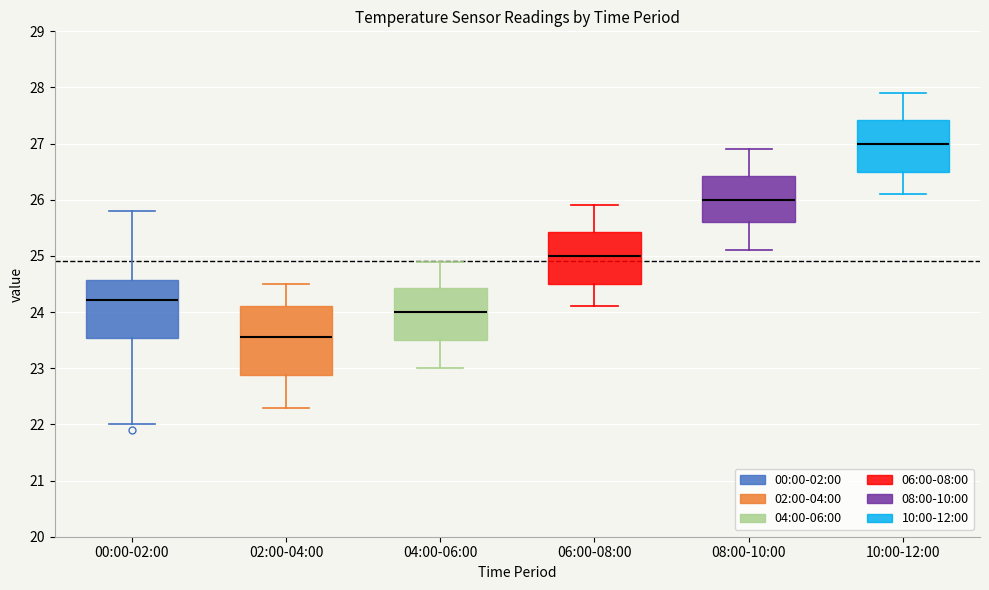

Reading left to right, read every box against the y-axis: the position of its median line, the range the box covers, and the ends of its whiskers. The values are not printed on the chart, so give them approximately, as read against the axis.

00:00-02:00: median 24.2, box 23.5 to 24.6, whiskers 22.0 to 25.8
02:00-04:00: median 23.6, box 22.9 to 24.1, whiskers 22.3 to 24.5
04:00-06:00: median 24.0, box 23.5 to 24.4, whiskers 23.0 to 24.9
06:00-08:00: median 25.0, box 24.5 to 25.4, whiskers 24.1 to 25.9
08:00-10:00: median 26.0, box 25.6 to 26.4, whiskers 25.1 to 26.9
10:00-12:00: median 27.0, box 26.5 to 27.4, whiskers 26.1 to 27.9